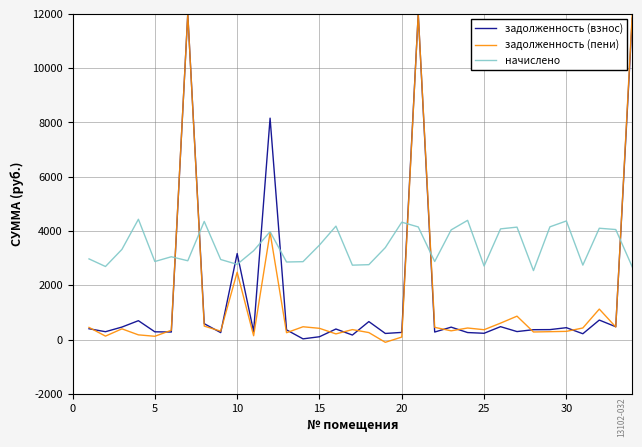

How many intersections are there between задолженность (взнос) and начислено?

9